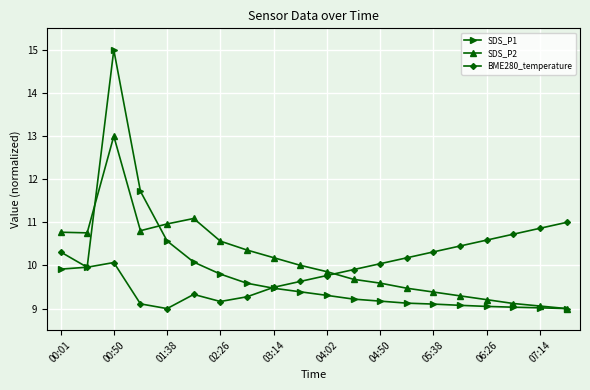

List the series in order of their peak value, highest first.

SDS_P1, SDS_P2, BME280_temperature